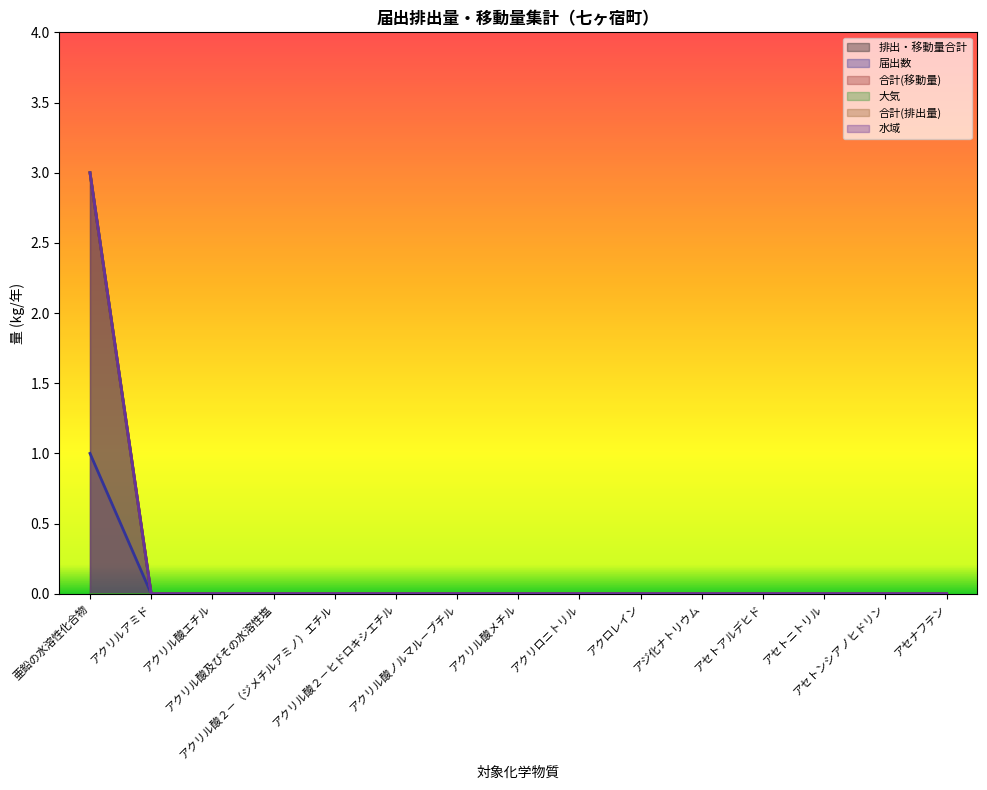

How many data points in 届出数 are above 0?

1